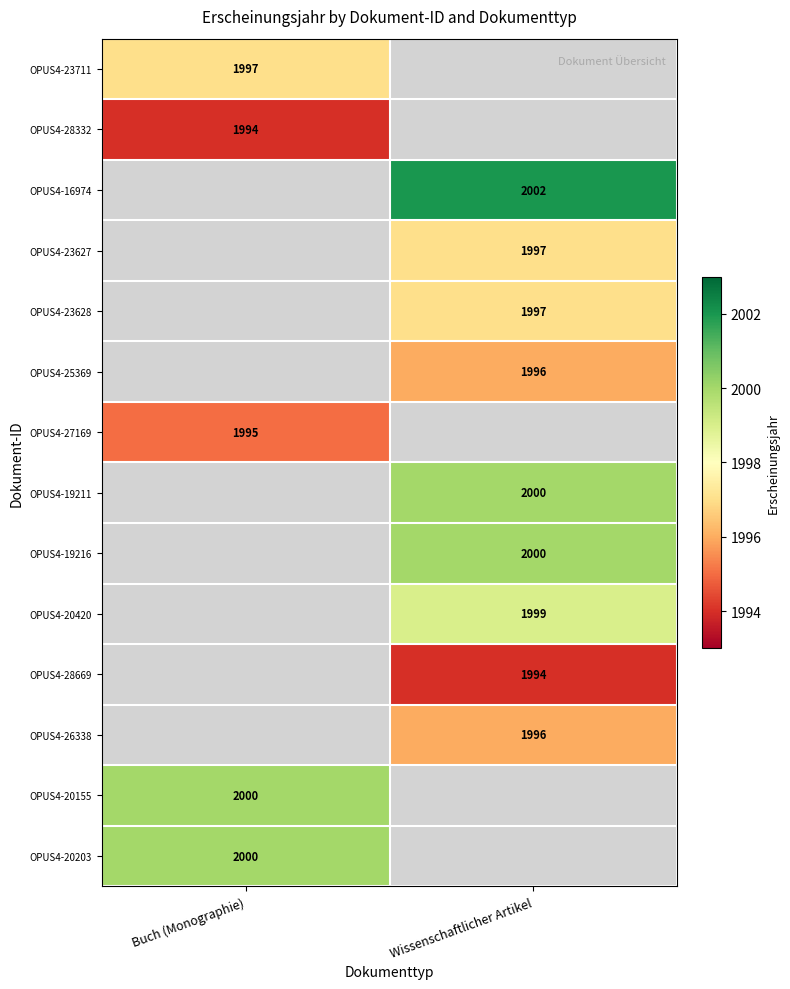

At how many categories does at least one series exceed 1995?

2